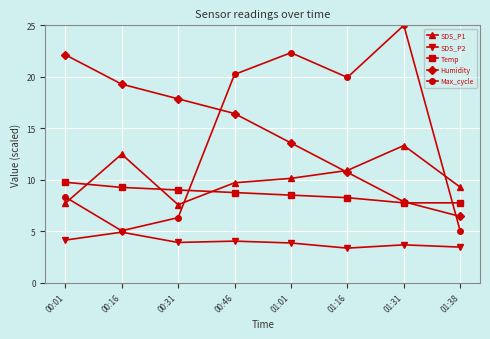

What is the label of the 3rd point from the left?

00:31